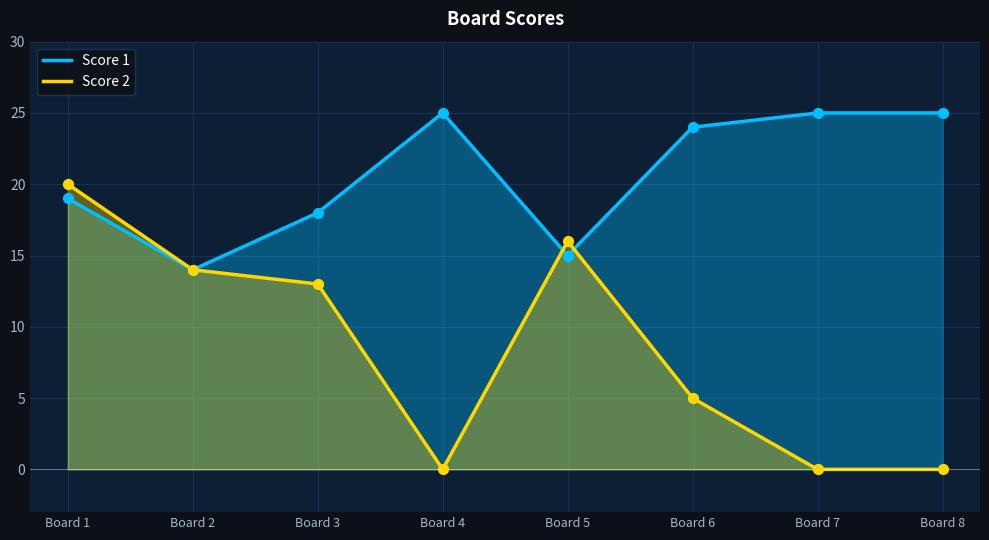

Which series has the largest total across all categories?

Score 1